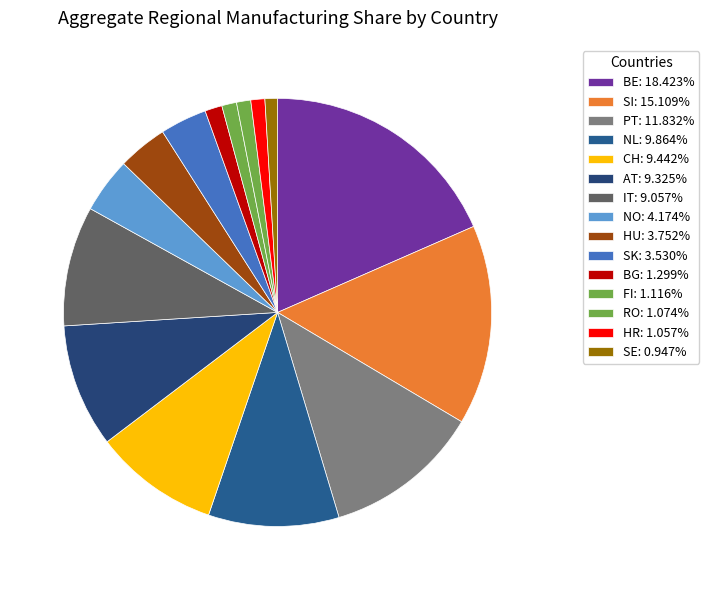

How many slices are in this pie chart?

15